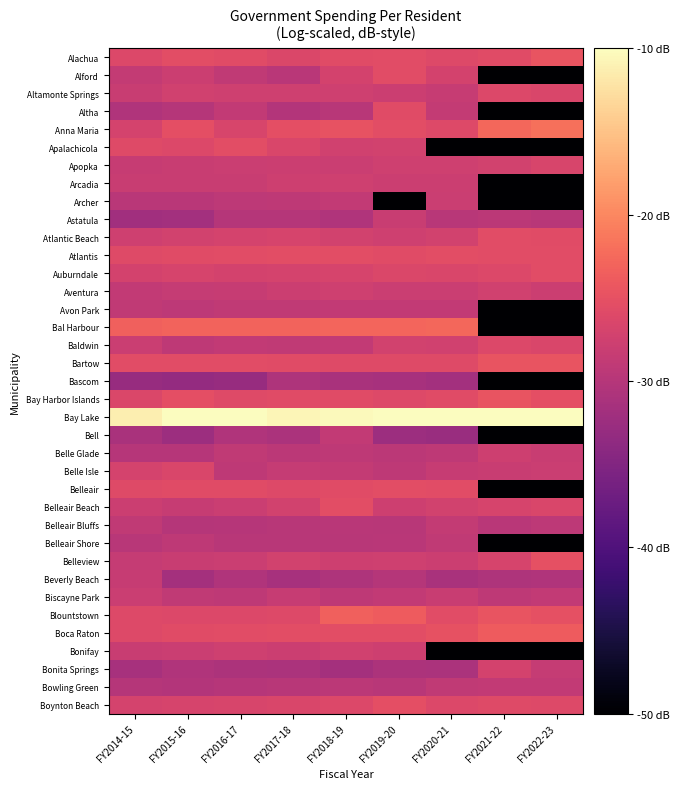

Rank the series at FY2018-19 from highest to lowest value.

Bay Lake, Bal Harbour, Blountstown, Anna Maria, Boca Raton, Atlantis, Belleair Beach, Bay Harbor Islands, Alachua, Belleair, Bartow, Boynton Beach, Auburndale, Alford, Atlantic Beach, Bonifay, Apalachicola, Aventura, Altamonte Springs, Arcadia, Belleview, Apopka, Belle Isle, Bell, Archer, Avon Park, Baldwin, Biscayne Park, Belle Glade, Bowling Green, Belleair Bluffs, Altha, Belleair Shore, Astatula, Beverly Beach, Bascom, Bonita Springs